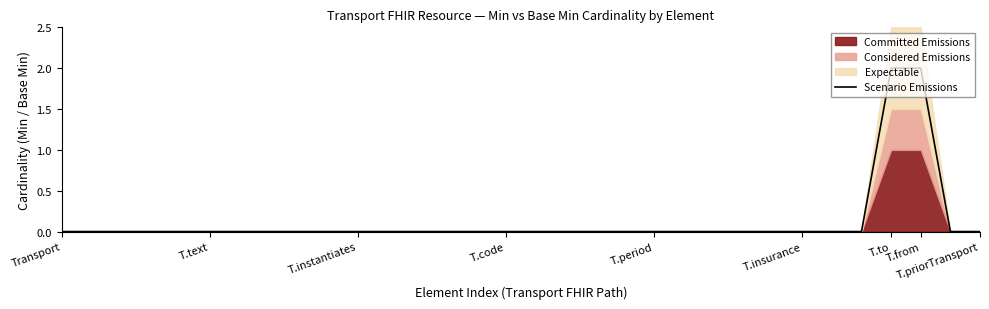

Does the chart display data point markers on the line(s)?

No